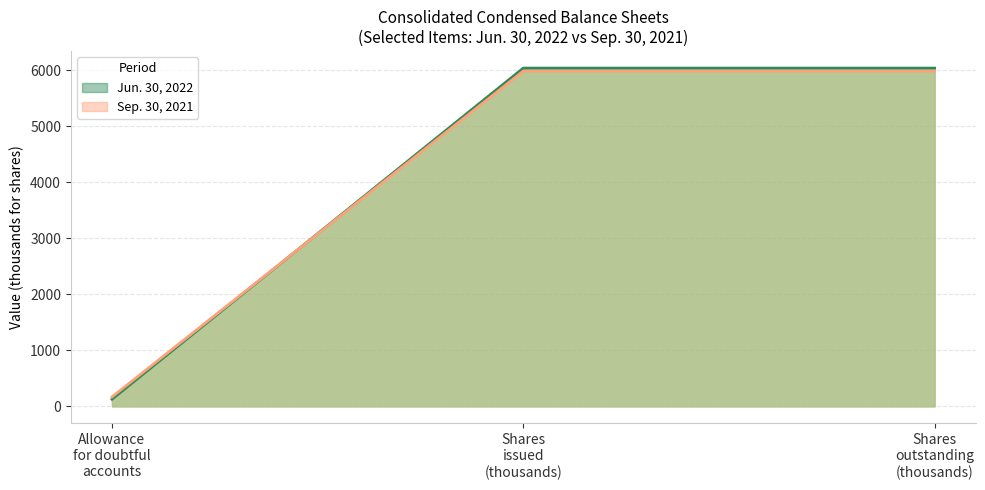

Rank the series by their maximum value, from lowest to highest.

Sep. 30, 2021, Jun. 30, 2022